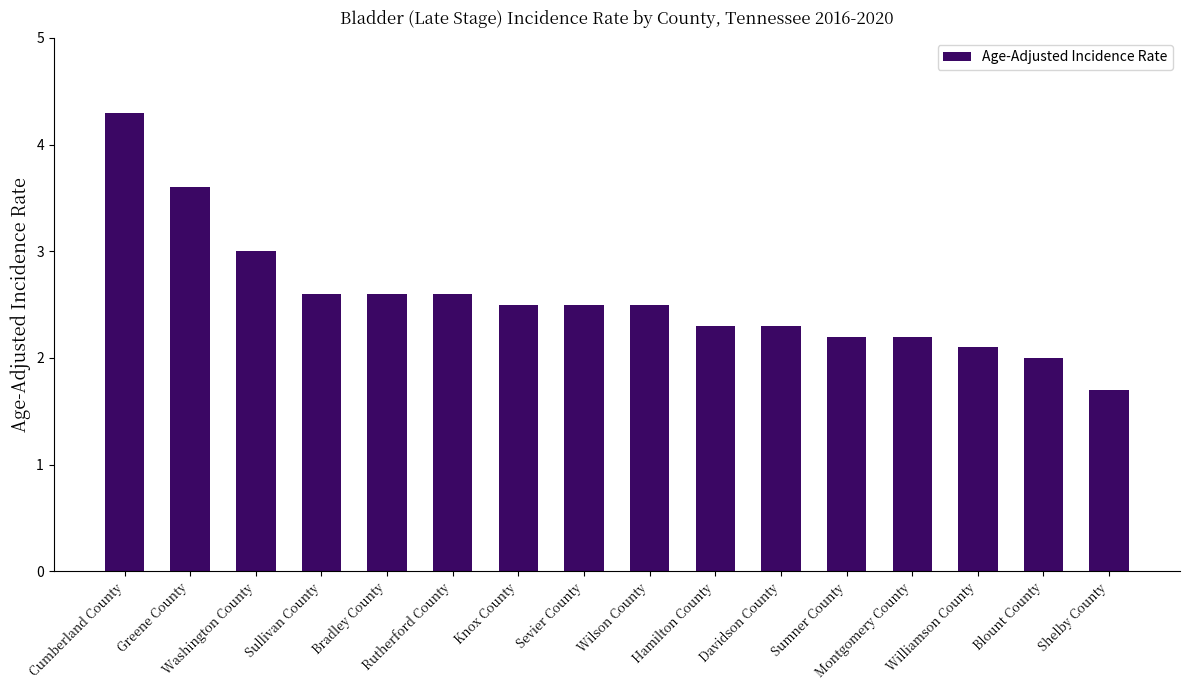

Reading right to left, what are all the values shown in this chart?

1.7	2.0	2.1	2.2	2.2	2.3	2.3	2.5	2.5	2.5	2.6	2.6	2.6	3.0	3.6	4.3